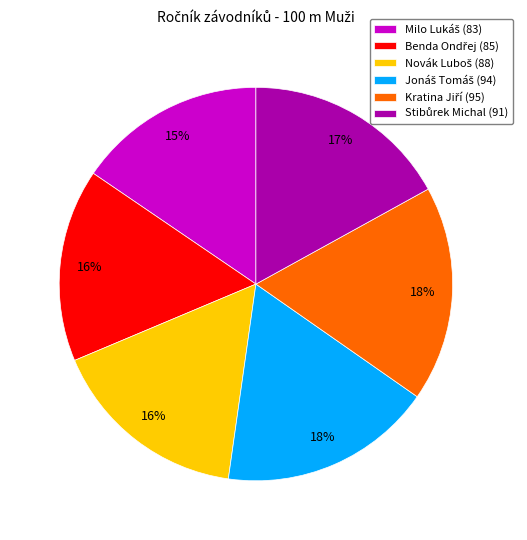

To the nearest percent, what is the average slice percentage?

17%